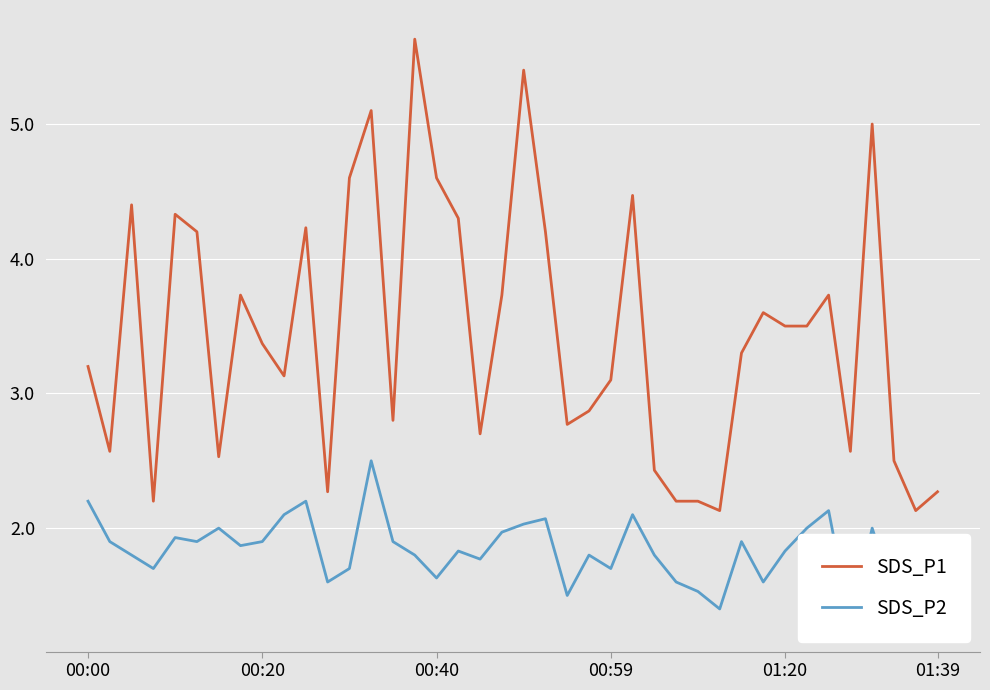

Which has a higher value, 23 or 29?

23